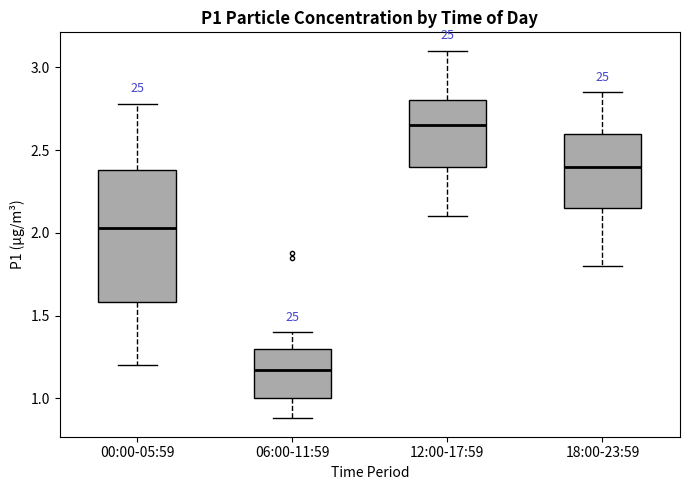

Which box is the tallest, from its lower edge to its upper edge?

00:00-05:59